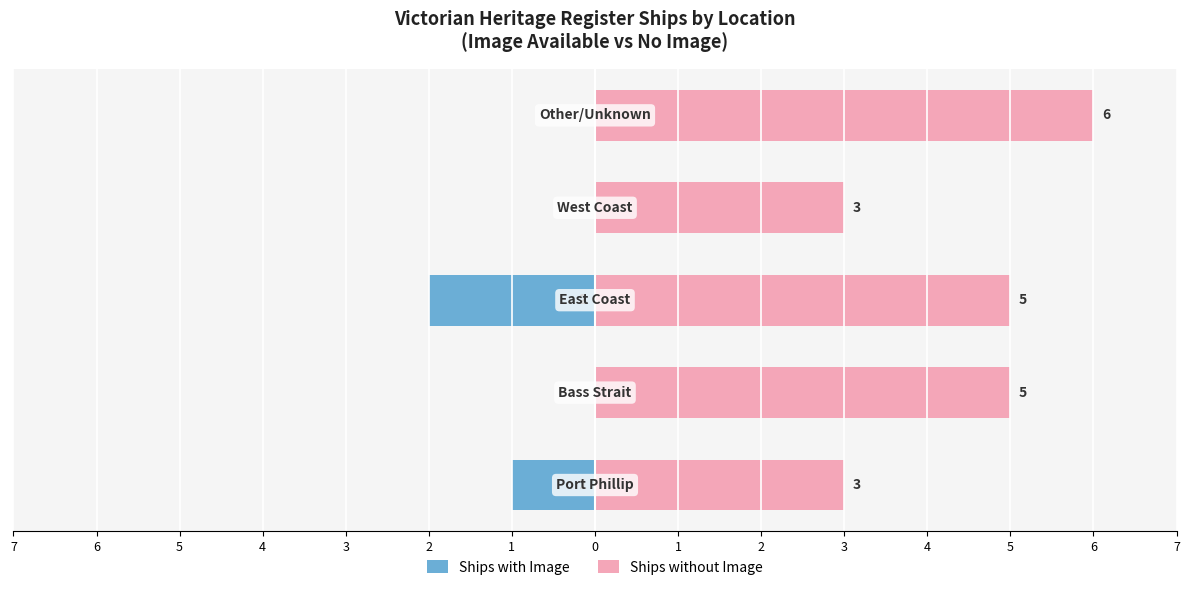

What is the difference between the second highest and second lowest values in the Ships with Image series?

1